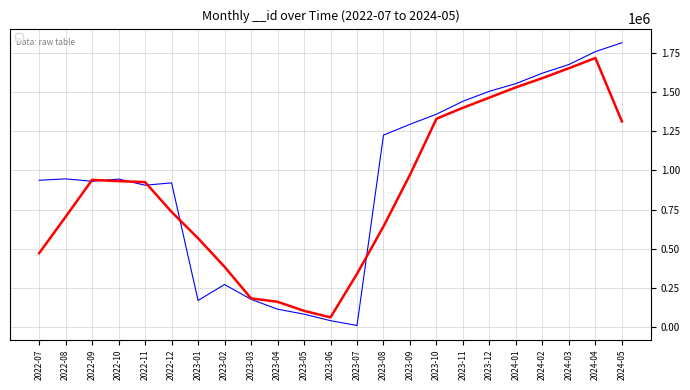

At which label does the data first exceed 945208?

2022-08